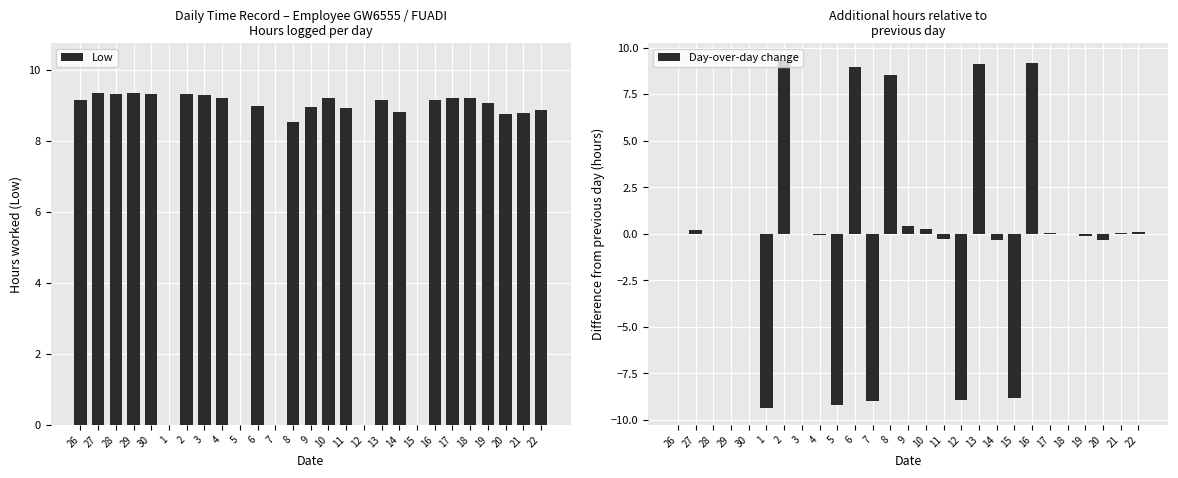

At which label does Low first exceed 9?

26